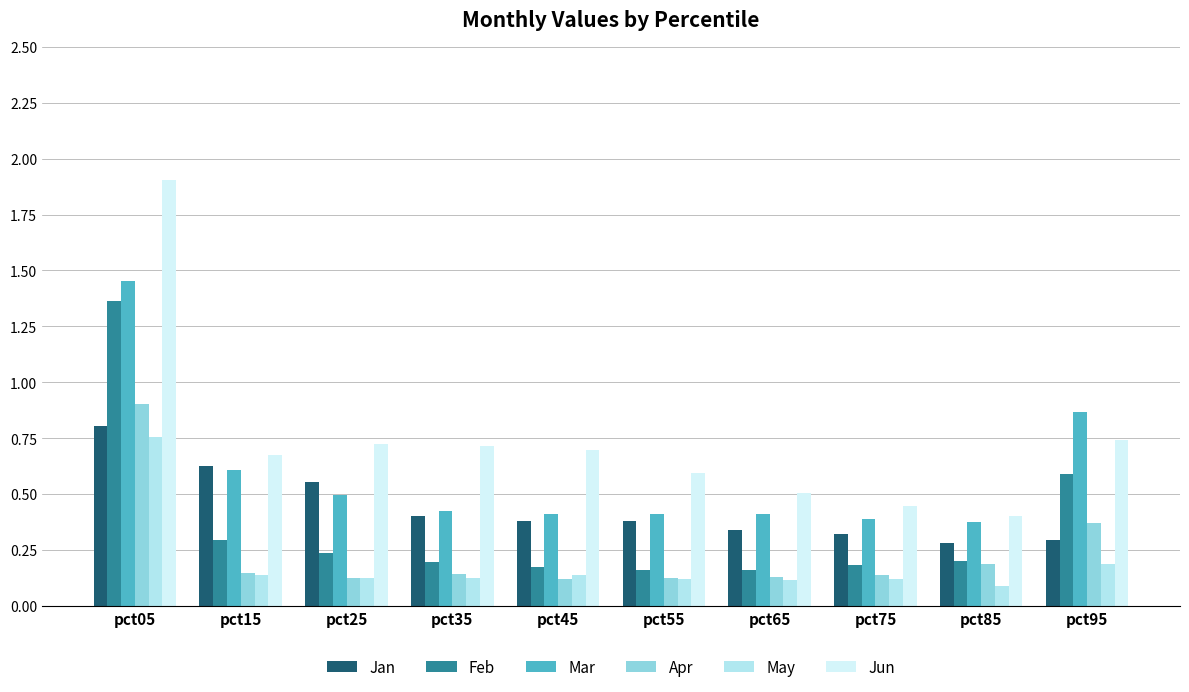

What is the total value across all series at pct65?

1.7